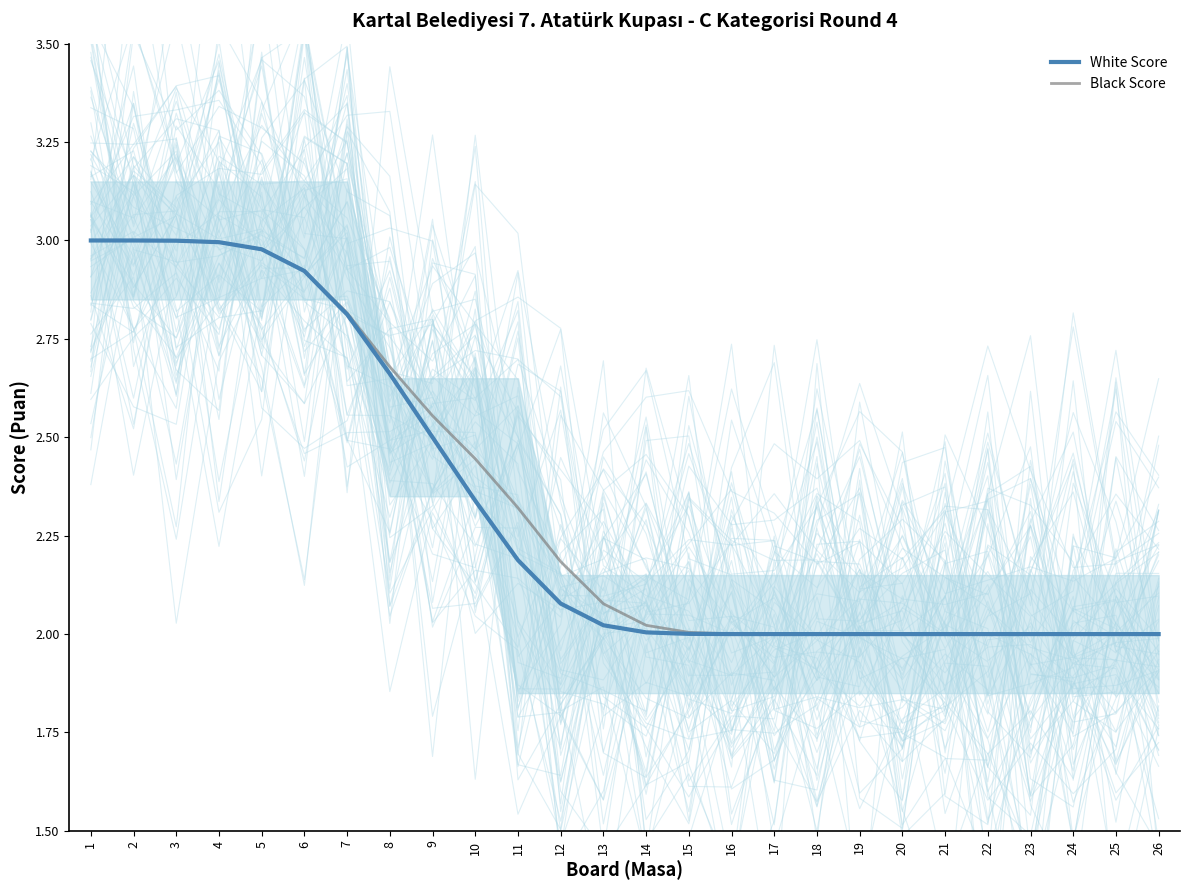

At how many categories does at least one series exceed 2?

17